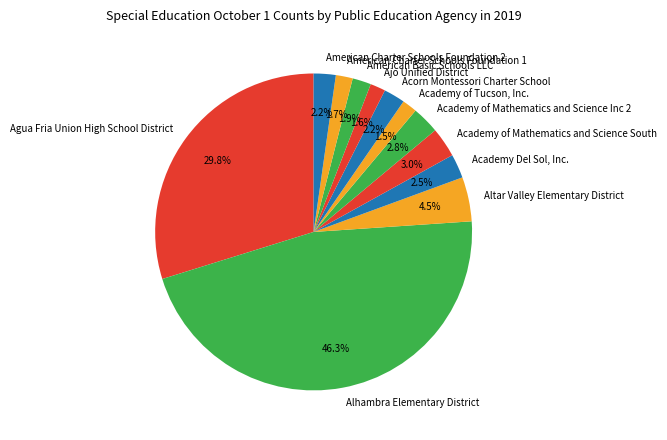

Is the sum of Agua Fria Union High School District and American Basic Schools LLC greater than half?

No